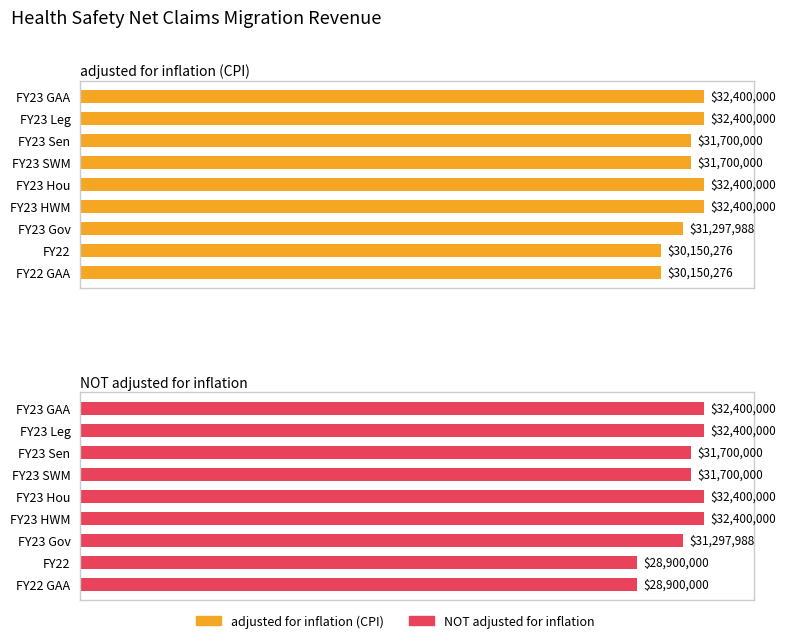

What are all the series names shown in the legend?

adjusted for inflation (CPI), NOT adjusted for inflation